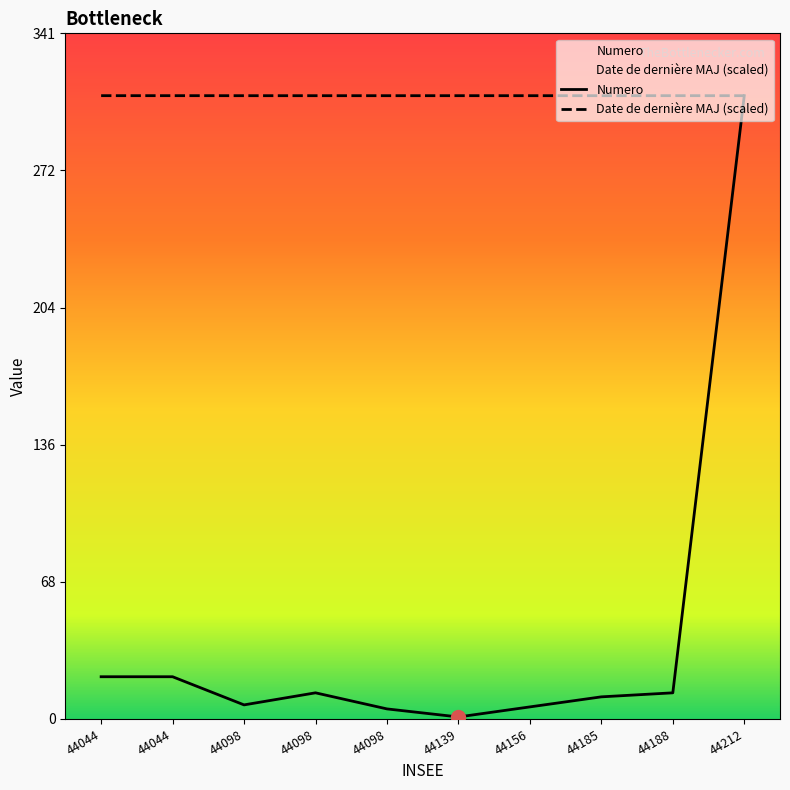

Which series has the largest range (max minus min)?

Numero